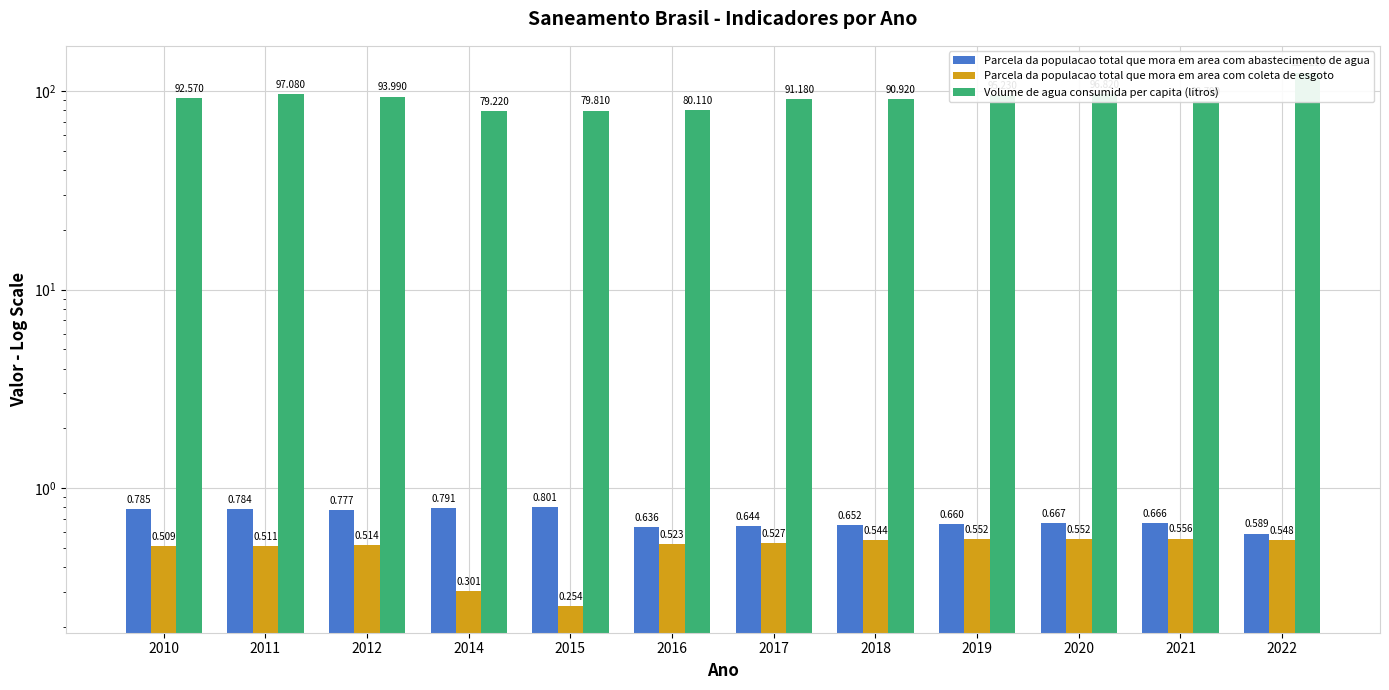

Which label corresponds to the largest value in the chart?

2022